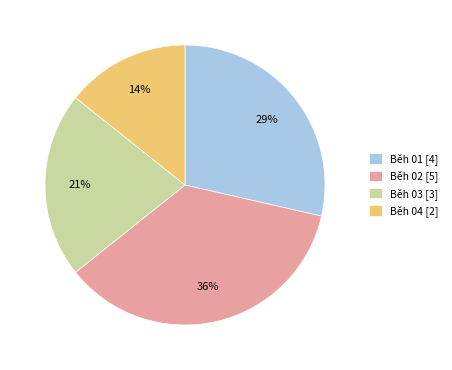

To the nearest percent, what is the combined percentage of Běh 01 [4] and Běh 03 [3]?

50%